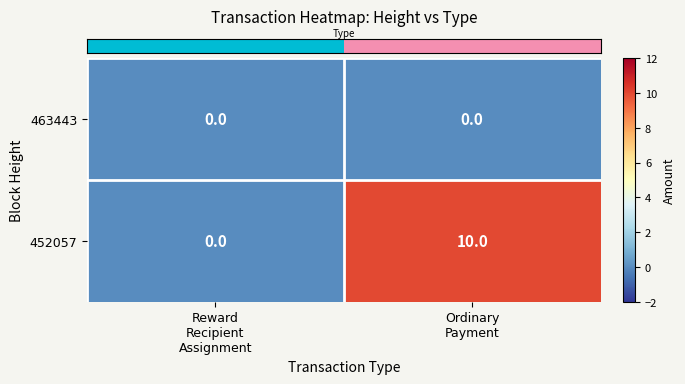

Between Reward
Recipient
Assignment and Ordinary
Payment, which series saw the biggest shift?

452057